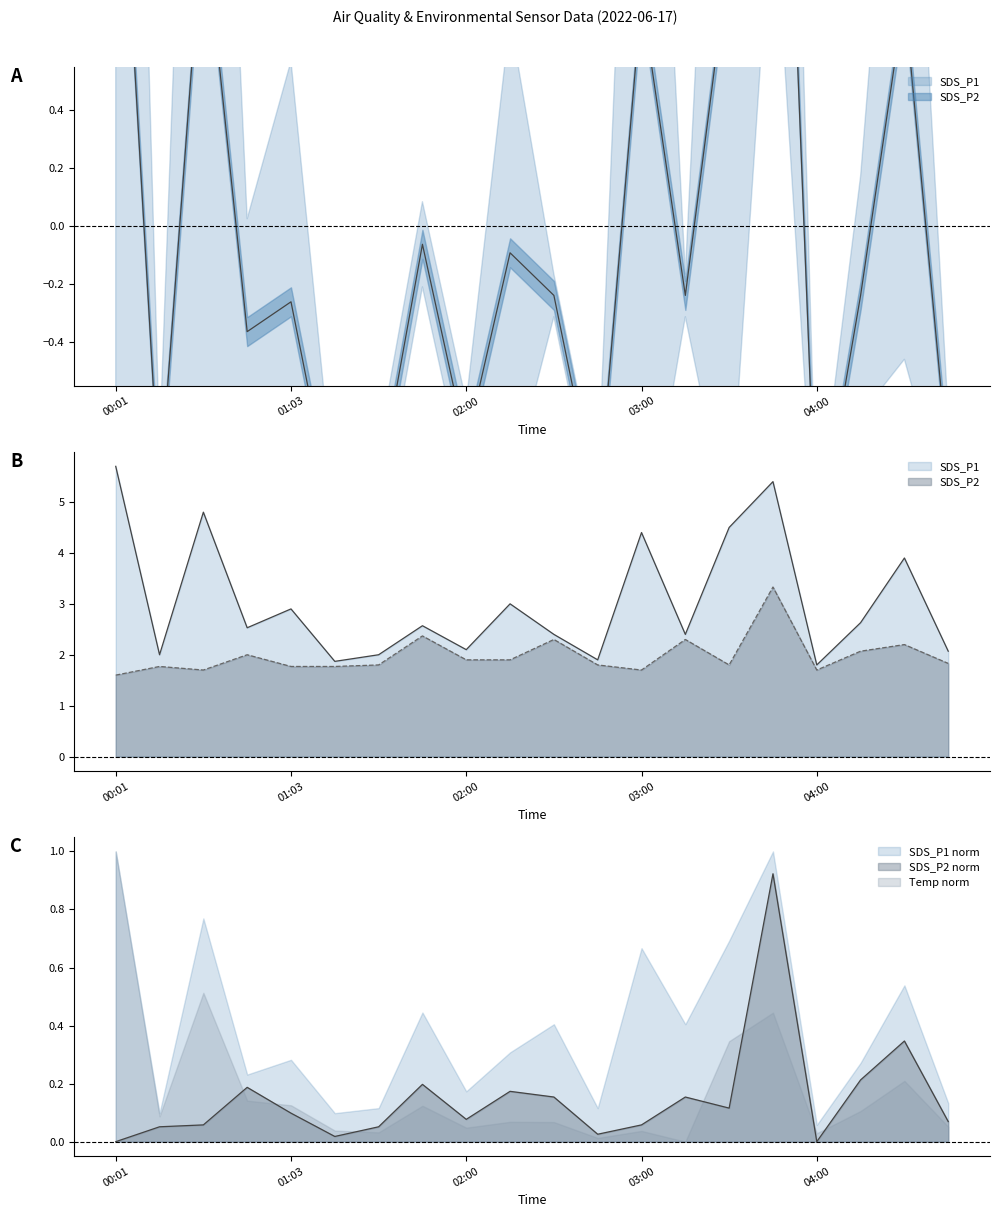

How many data points does each series have?

20